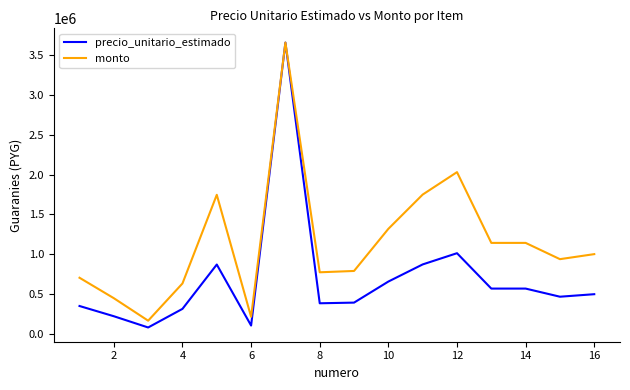

Which series has the largest range (max minus min)?

precio_unitario_estimado